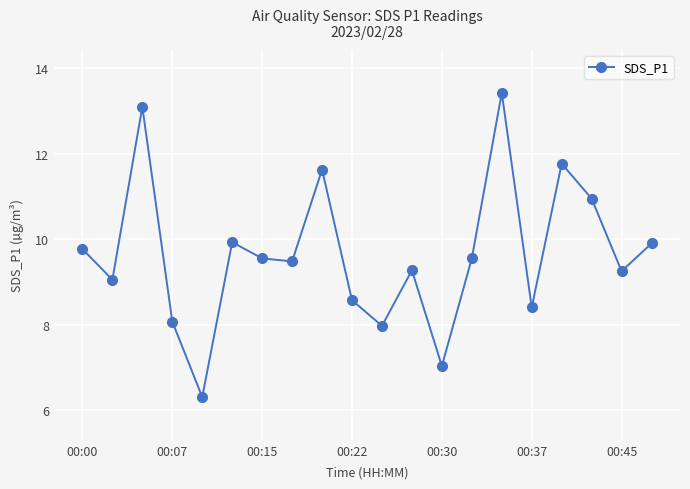

What is the smallest value displayed?

6.3